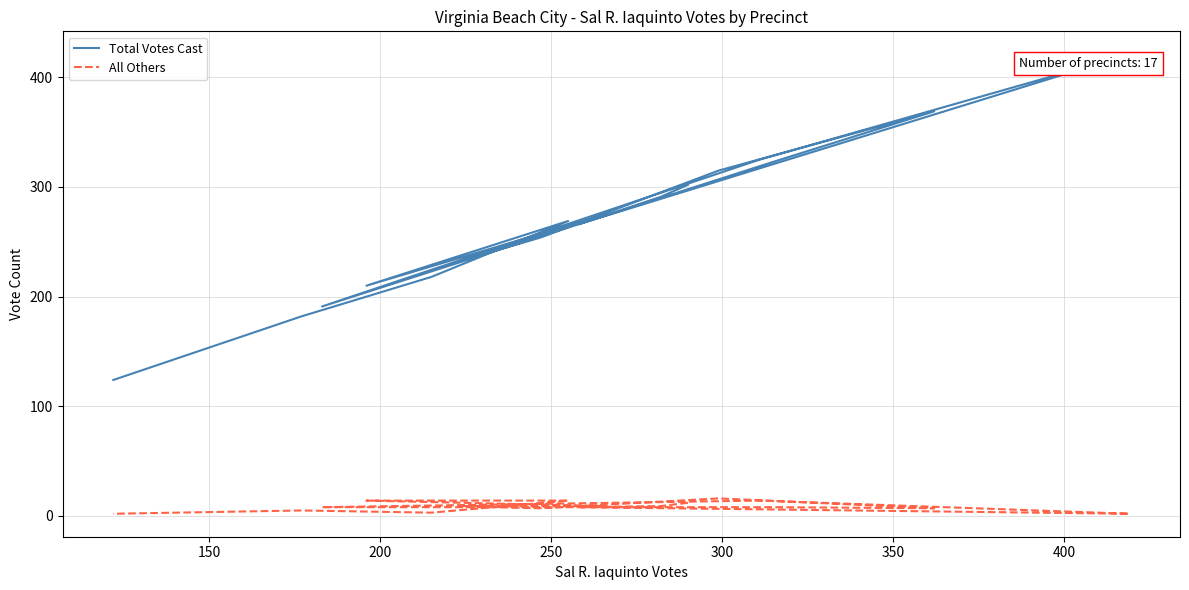

True or false: Total Votes Cast and All Others cross at least once.

False